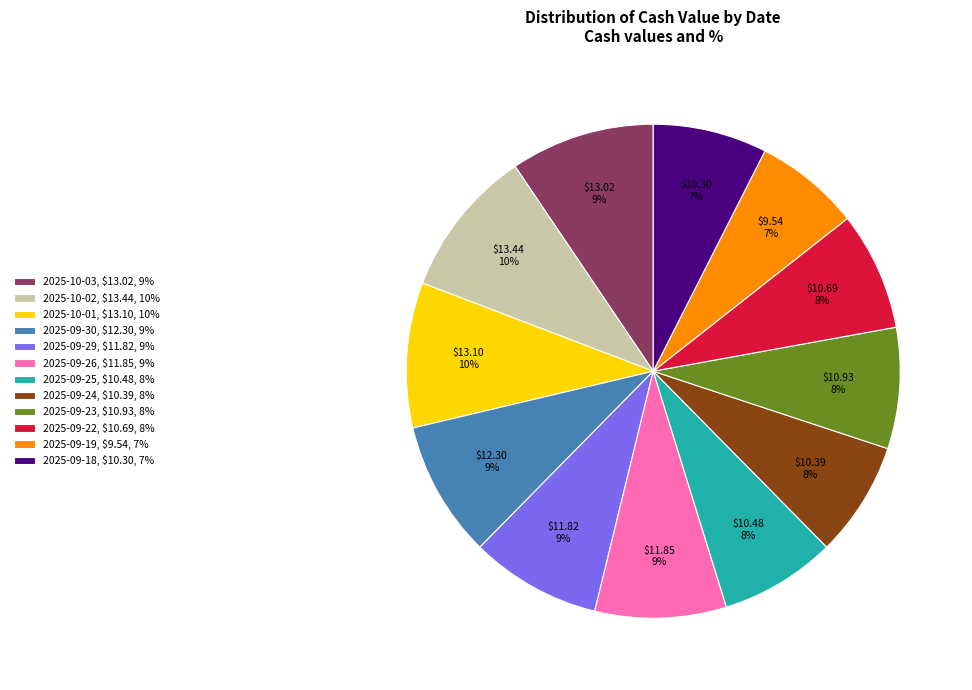

Is 2025-09-23, $10.93, 8% the majority of the pie?

No